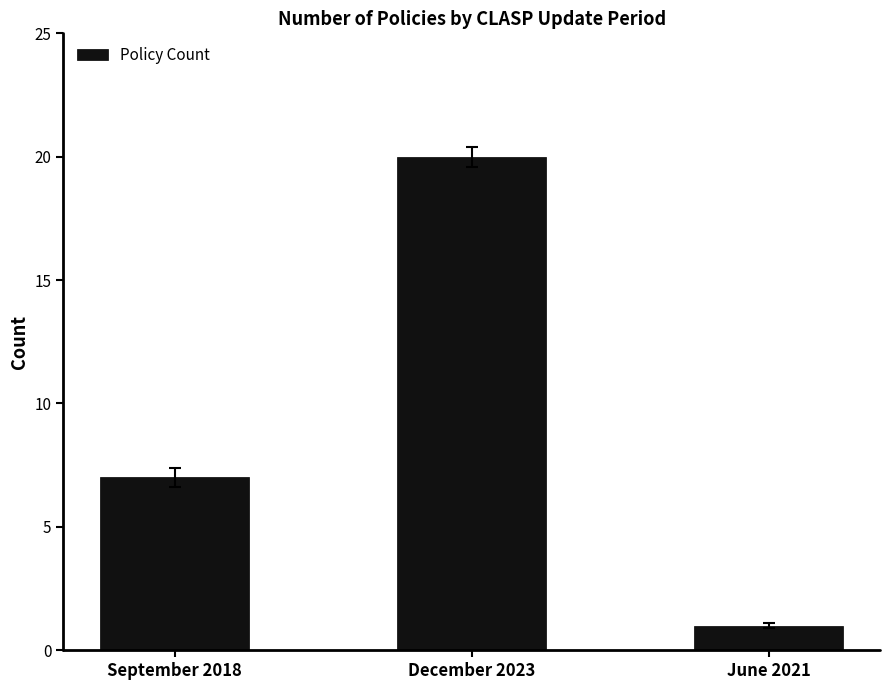

What is the value of the 1st bar from the left?

7